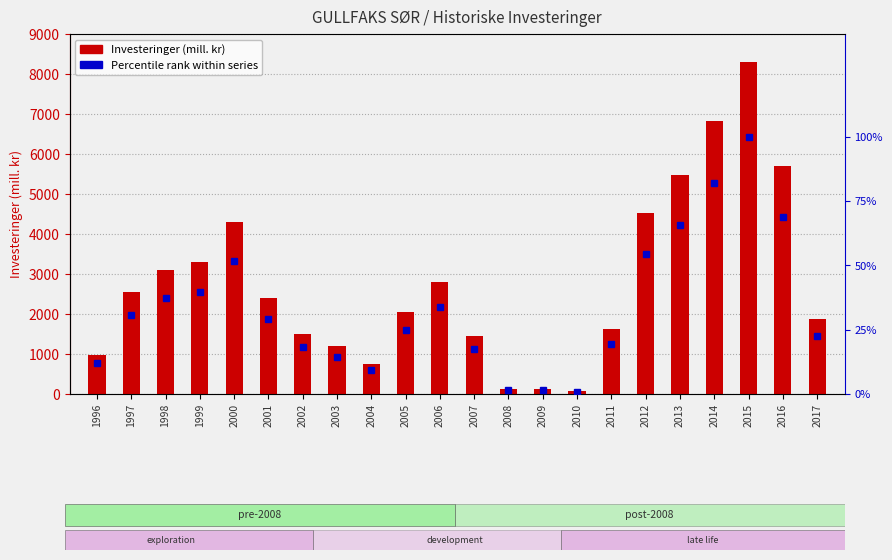

What is the sum of all Investeringer (mill. kr) values?

61055.0